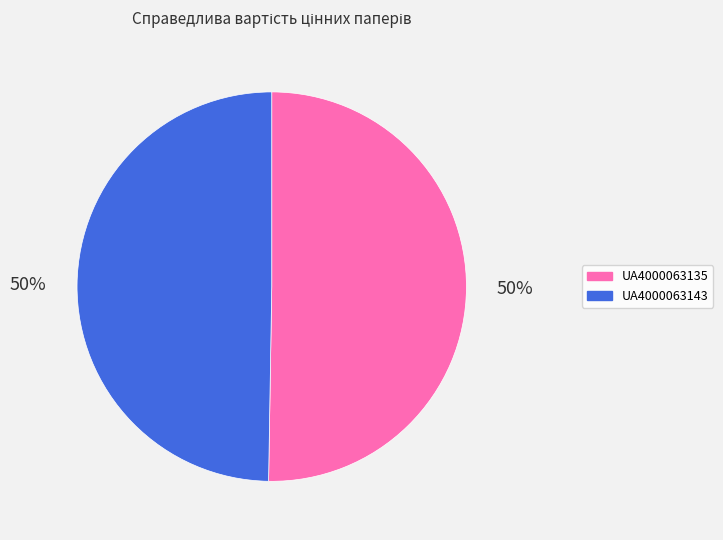

Count the number of slices in the pie.

2